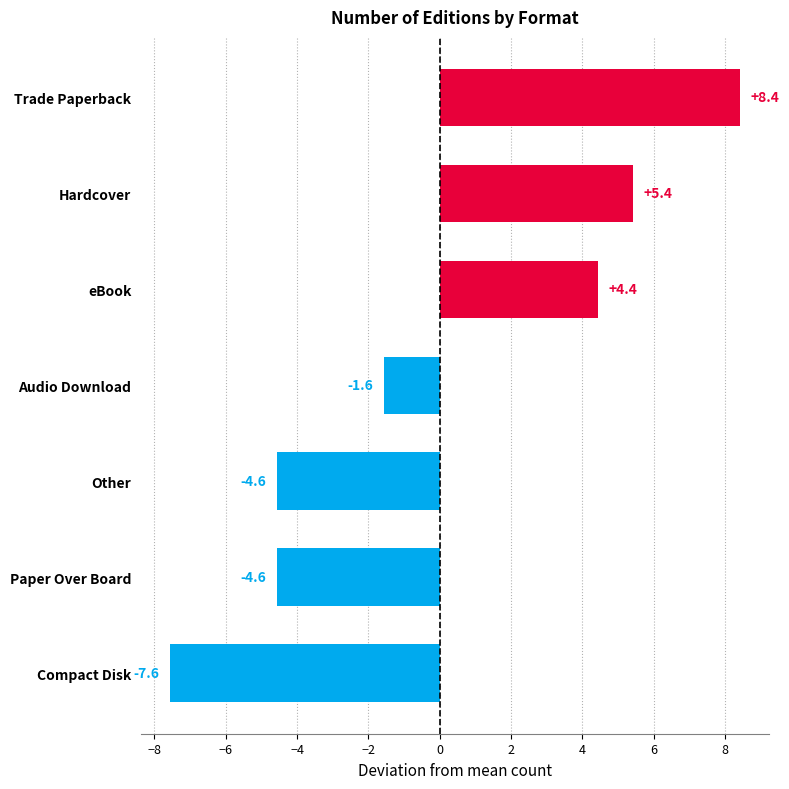

Which category has the lowest value across all series?

Compact Disk